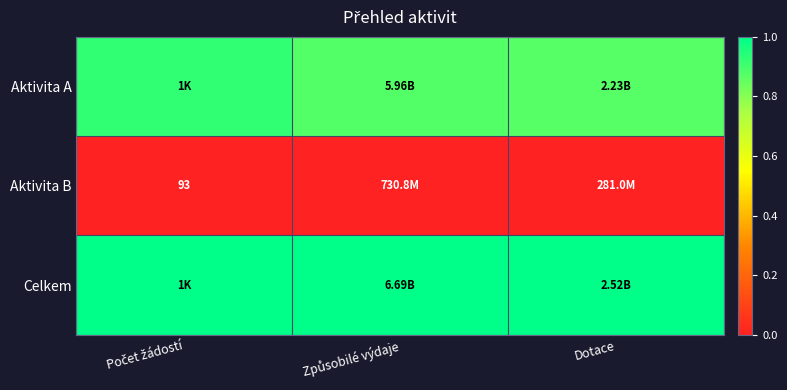

Which series has the largest total across all categories?

Celkem